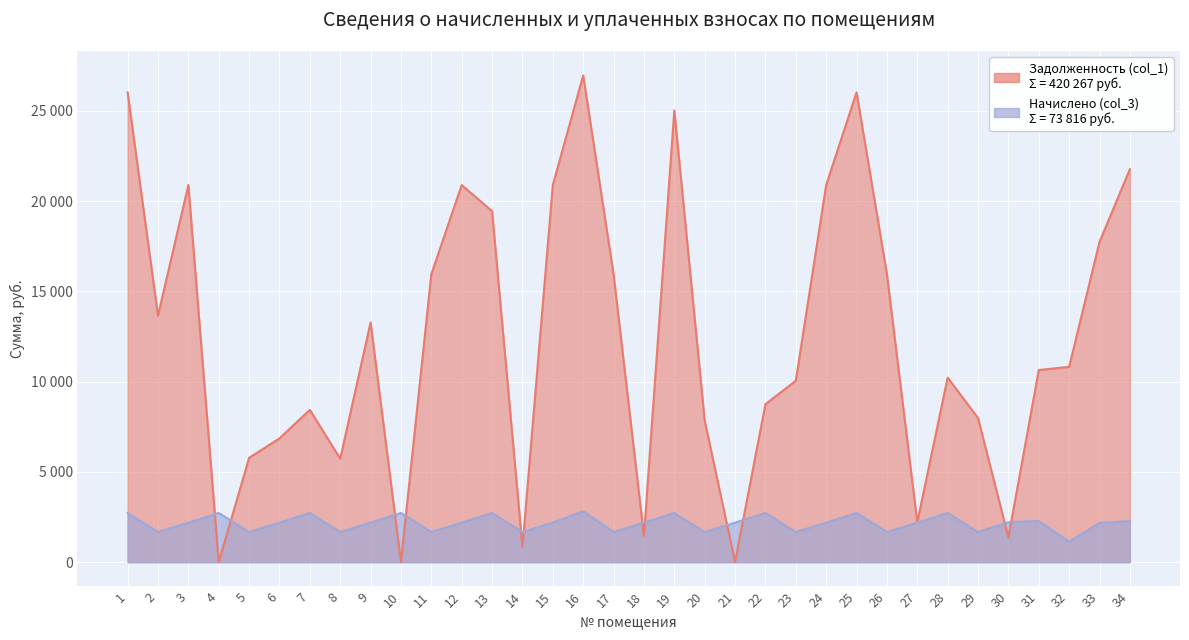

Reading right to left, extract all data points from this chart.

Задолженность (col_1): 34=21764.3	33=17739.0	32=10817.2	31=10641.0	30=1369.3	29=7981.8	28=10221.9	27=2210.2	26=15949.7	25=26019.7	24=20887.2	23=10047.4	22=8747.8	21=0.0	20=7847.7	19=25019.7	18=1458.3	17=15949.7	16=26961.7	15=20887.2	14=835.2	13=19438.2	12=20887.2	11=15949.7	10=0.8	9=13278.0	8=5728.2	7=8436.5	6=6855.2	5=5778.9	4=0.0	3=20887.2	2=13651.8	1=26019.7
Начислено (col_3): 34=2279.3	33=2170.5	32=1132.9	31=2282.8	30=2211.3	29=1670.4	28=2725.0	27=2187.5	26=1670.4	25=2725.0	24=2187.5	23=1670.4	22=2725.0	21=2187.5	20=1670.4	19=2725.0	18=2187.5	17=1670.4	16=2823.7	15=2187.5	14=1670.4	13=2725.0	12=2187.5	11=1670.4	10=2725.0	9=2187.5	8=1670.4	7=2725.0	6=2187.5	5=1670.4	4=2725.0	3=2187.5	2=1670.4	1=2725.0